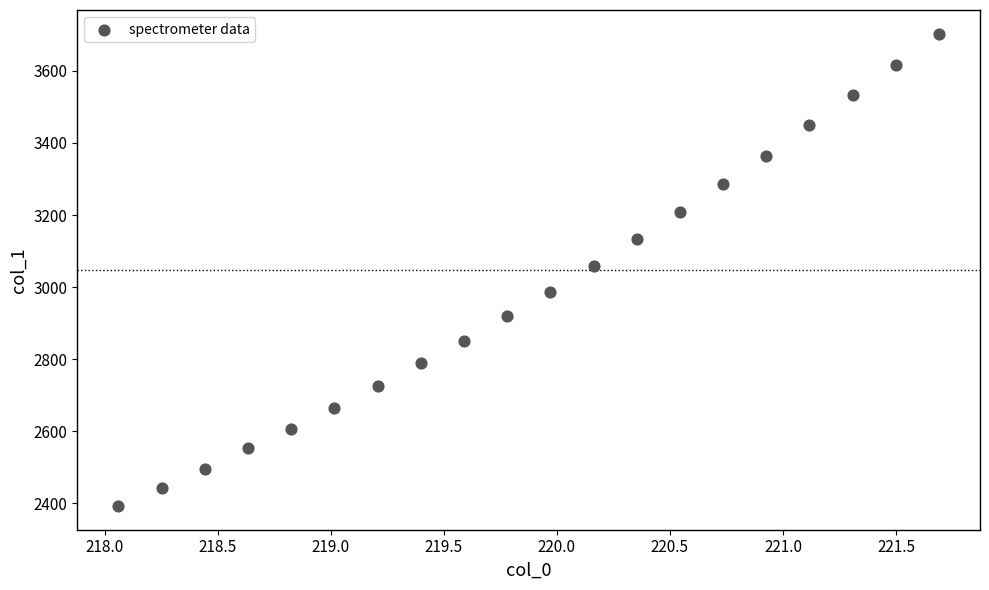

What is the range of Y values (max minus min)?

1310.9